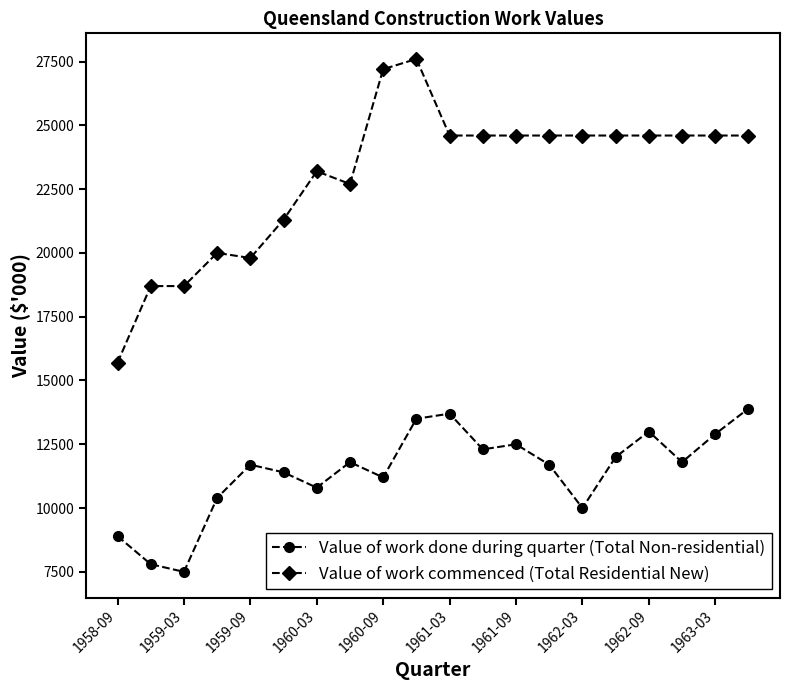

Which series has the widest spread of values?

Value of work commenced (Total Residential New)